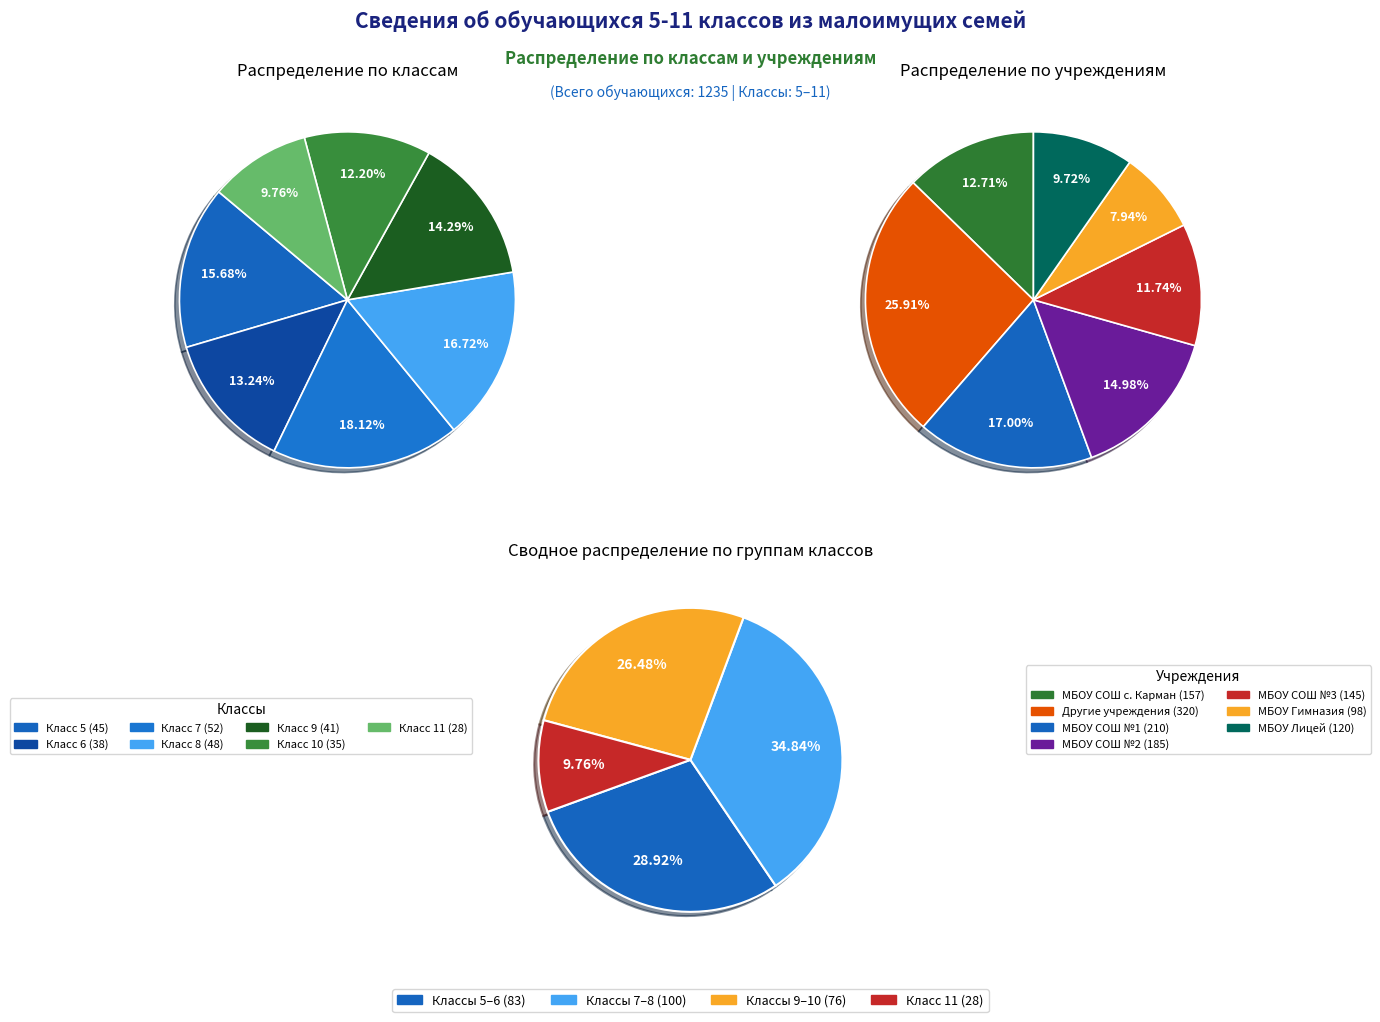

Combined, do 11 and 5 (2) account for over 50%?

No